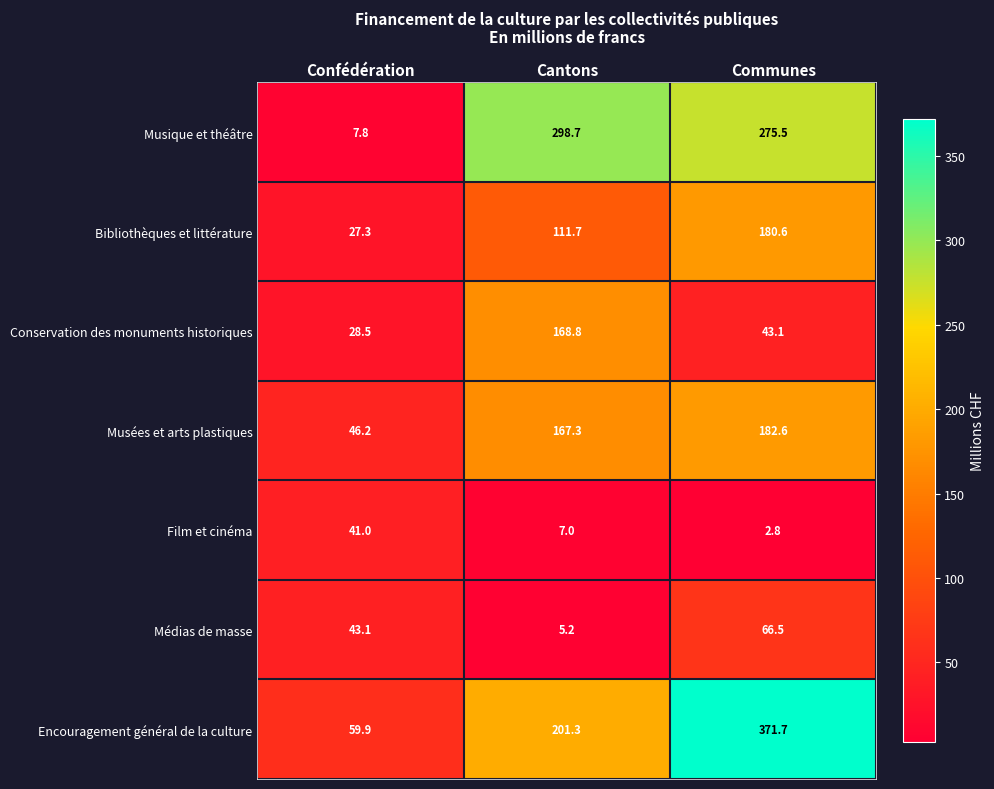

What is the difference between the Musées et arts plastiques values at Cantons and Confédération?

121.1